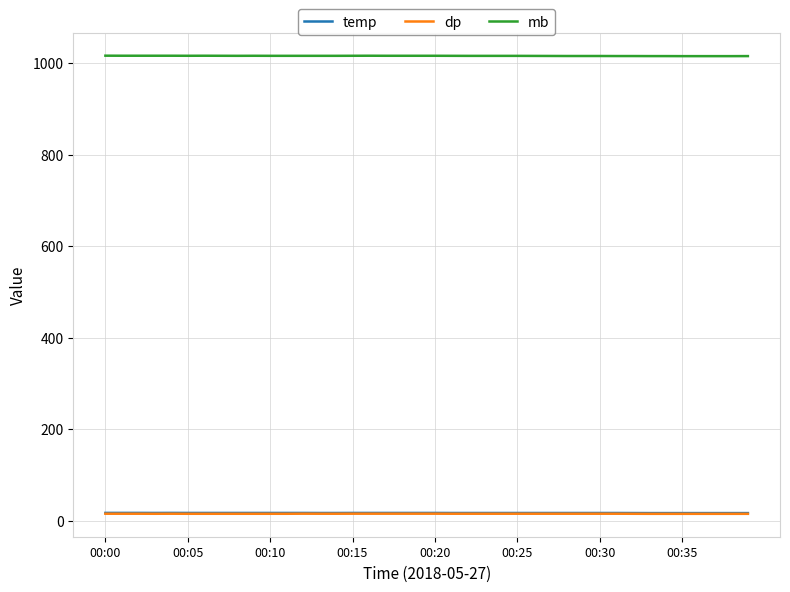

Which series has the largest total across all categories?

mb